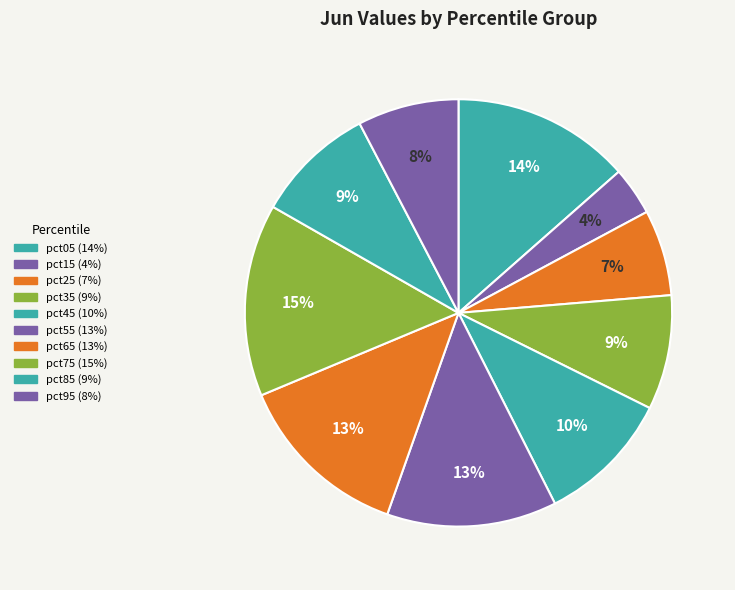

To the nearest percent, what percentage of the pie is pct75?

15%